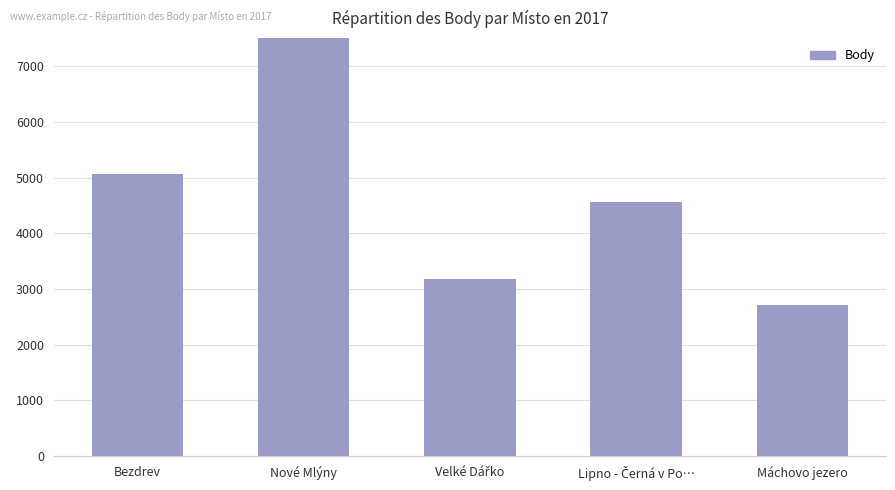

Does the chart contain stacked bars?

No